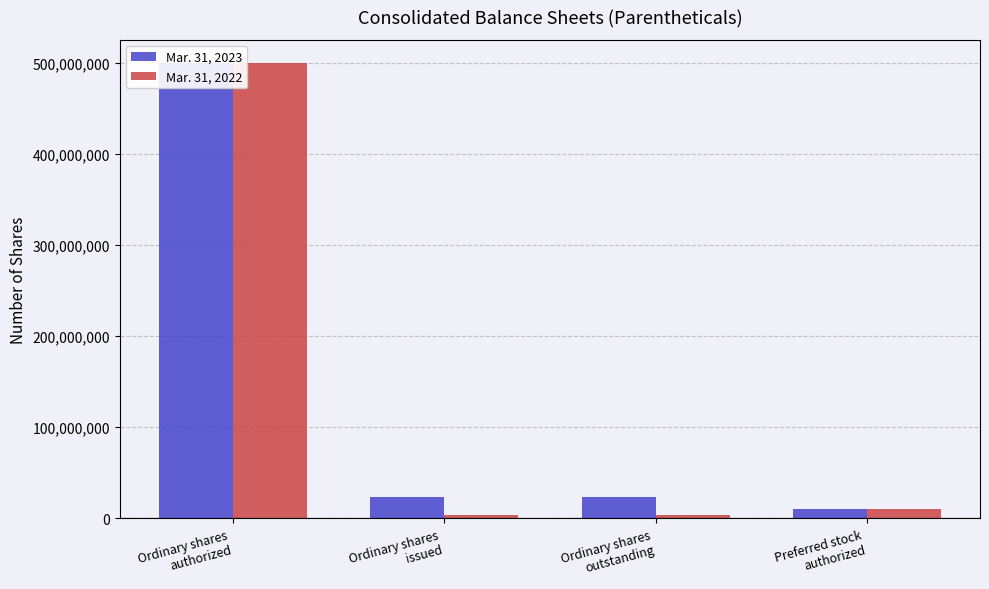

Which series has the widest spread of values?

Mar. 31, 2022